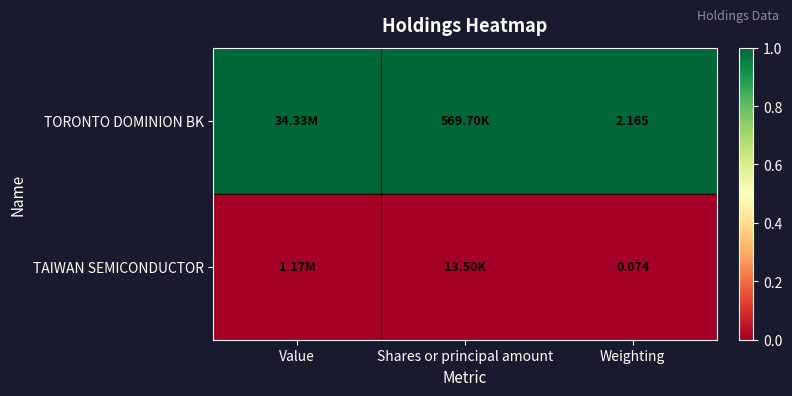

At Weighting, list the series in order from largest to smallest.

TORONTO DOMINION BK, TAIWAN SEMICONDUCTOR